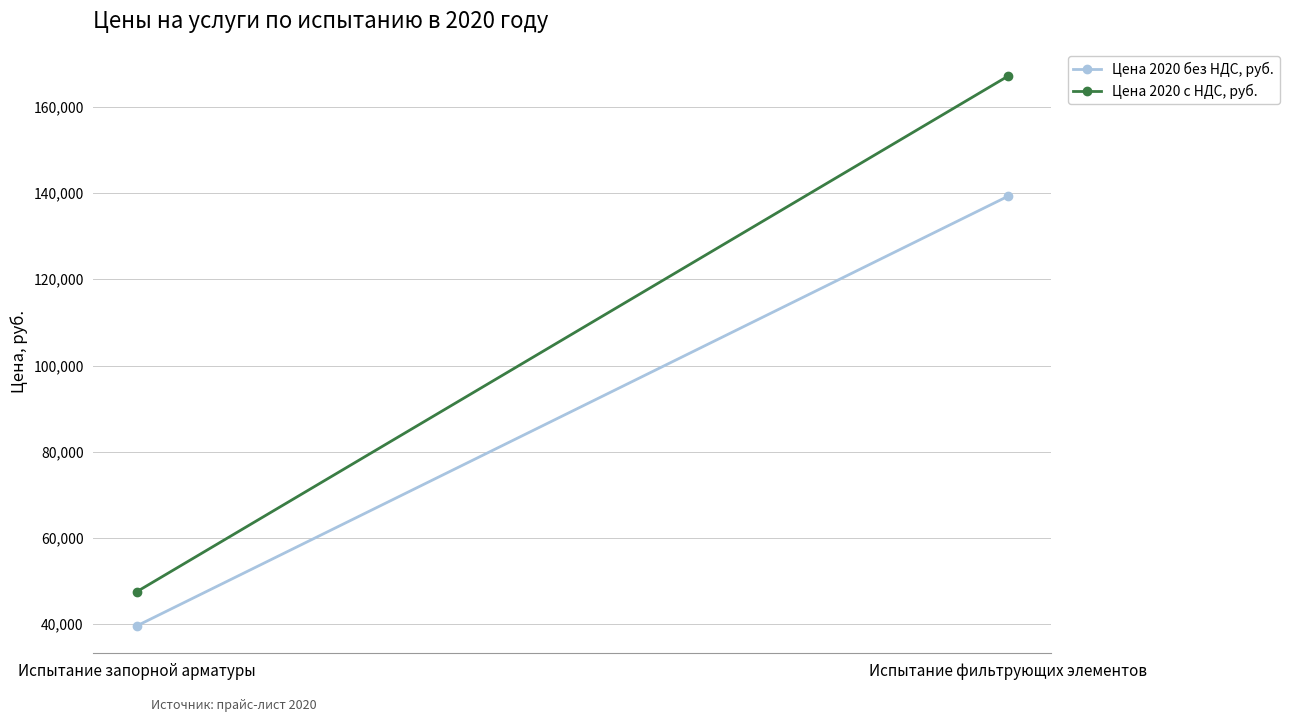

What is the label of the 1st point from the right?

Испытание фильтрующих элементов